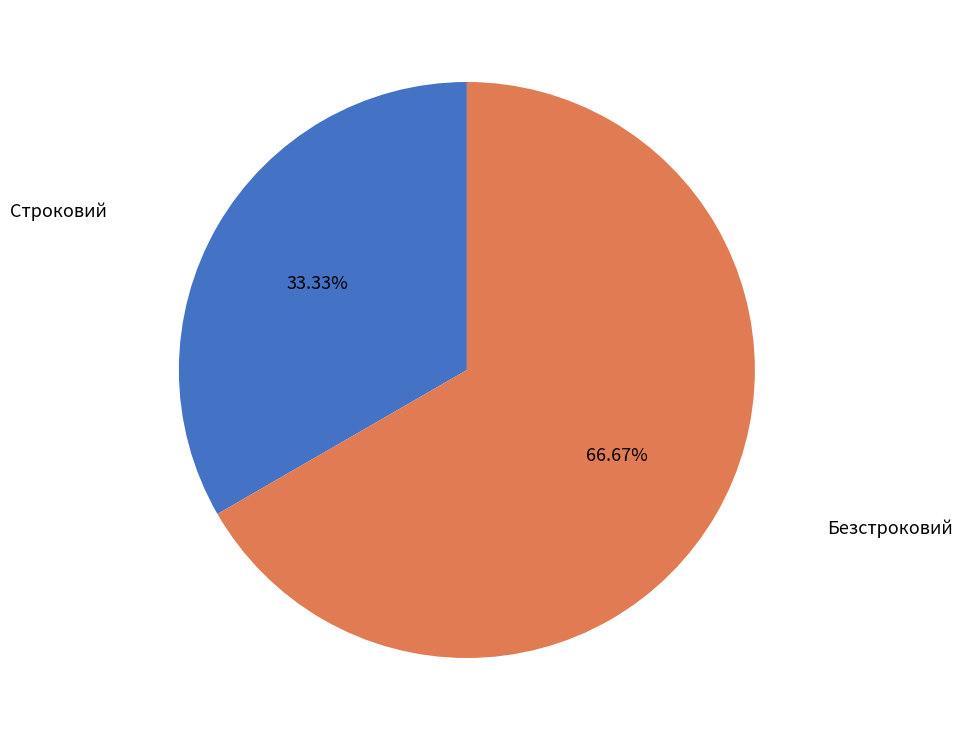

To the nearest percent, what is the difference between the largest and smallest slice percentages?

33%